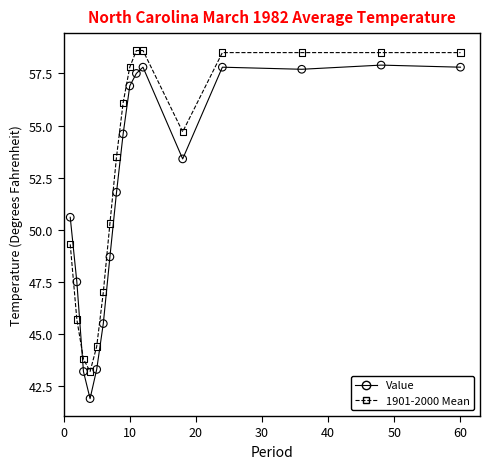

What are all the series names shown in the legend?

Value, 1901-2000 Mean